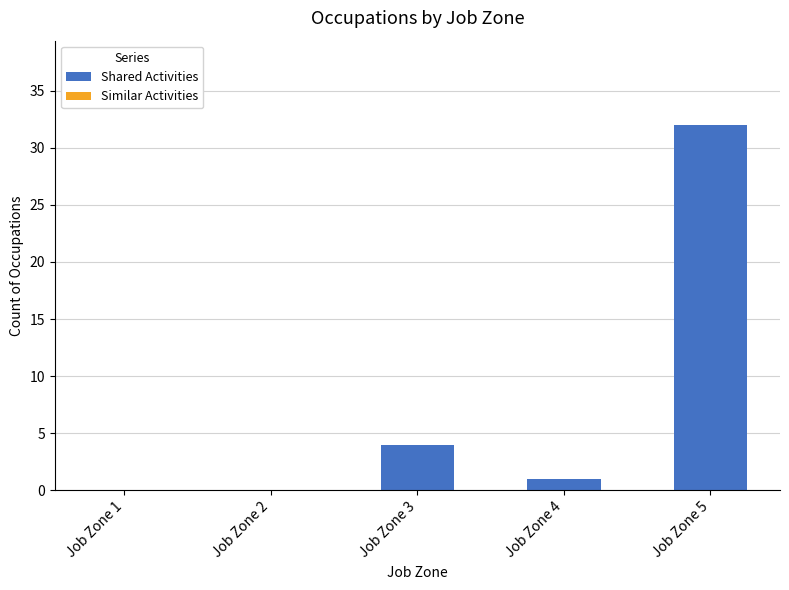

Which label corresponds to the largest value in the chart?

Job Zone 5